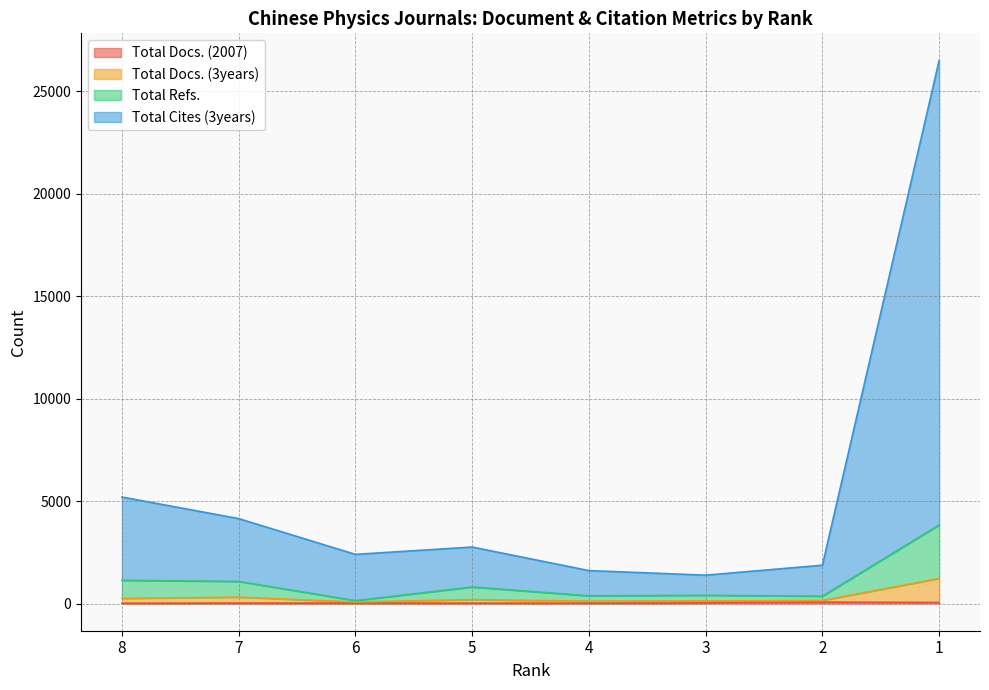

Where is the first local maximum for Total Docs. (2007)?

2